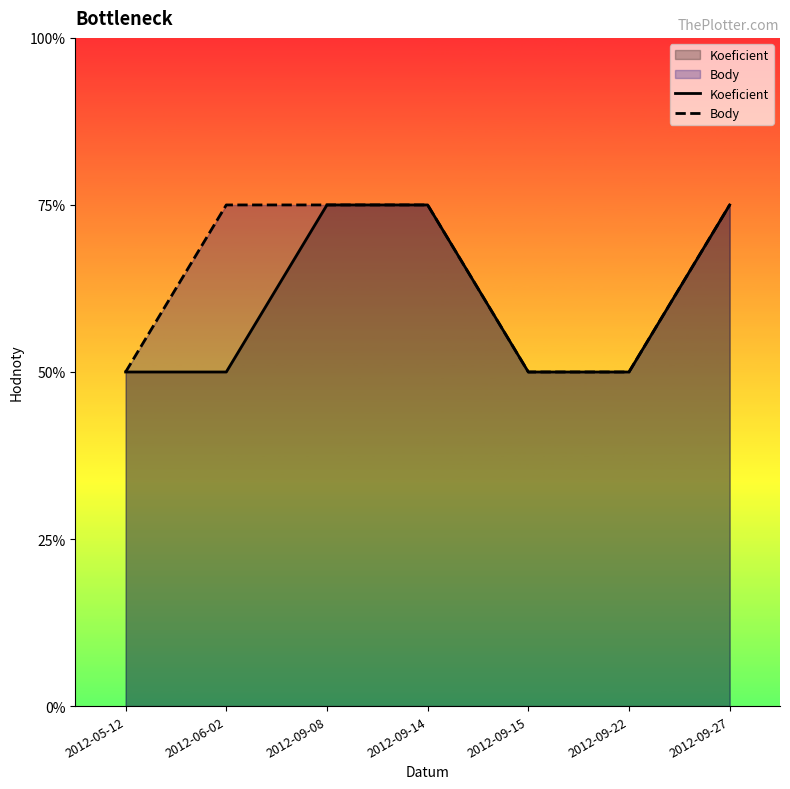

List the series in order of their peak value, lowest first.

Koeficient, Body